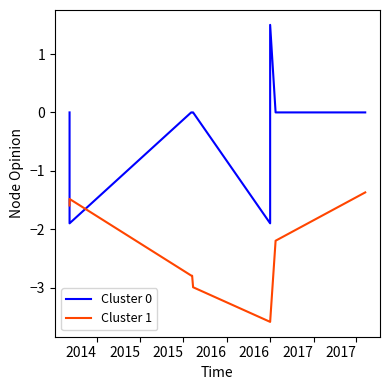

Which series has the largest range (max minus min)?

Cluster 0